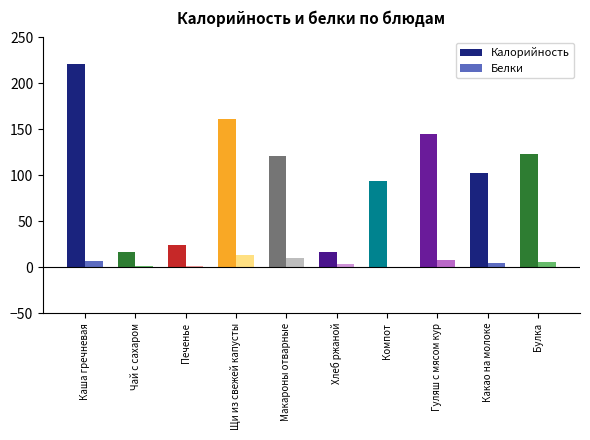

What are all the series names shown in the legend?

Калорийность, Белки